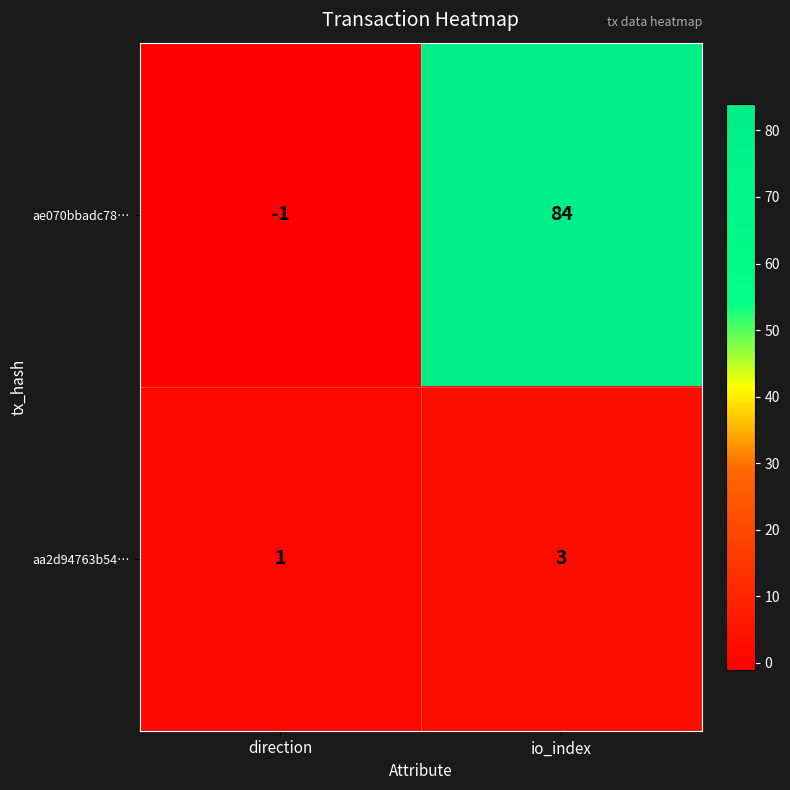

List the series in order of their peak value, lowest first.

aa2d94763b54…, ae070bbadc78…